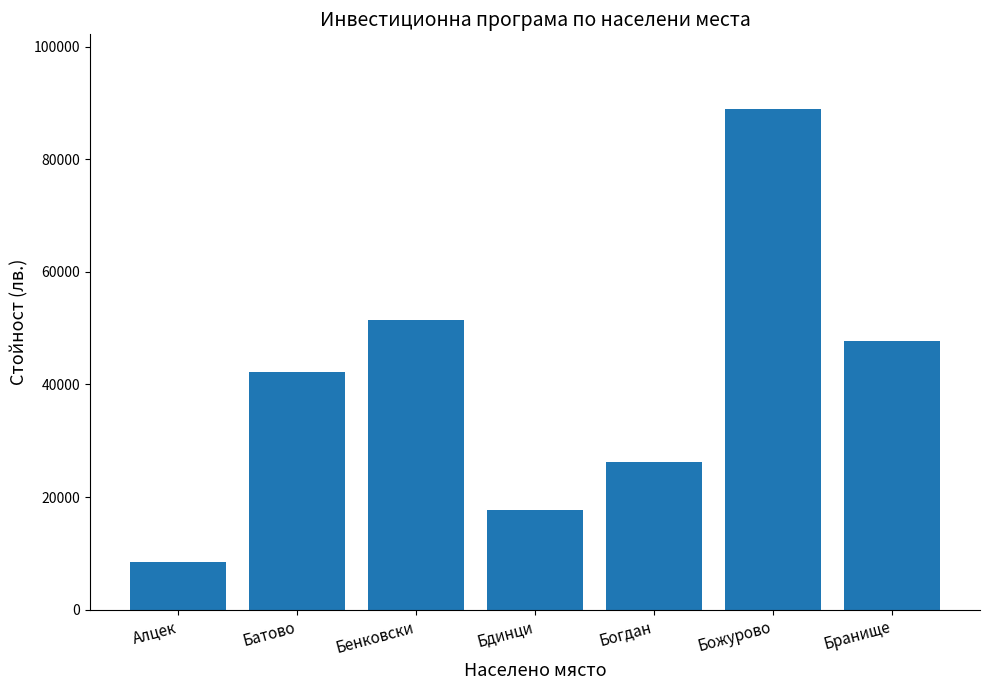

What is the change in value from Батово to Божурово?

+46673